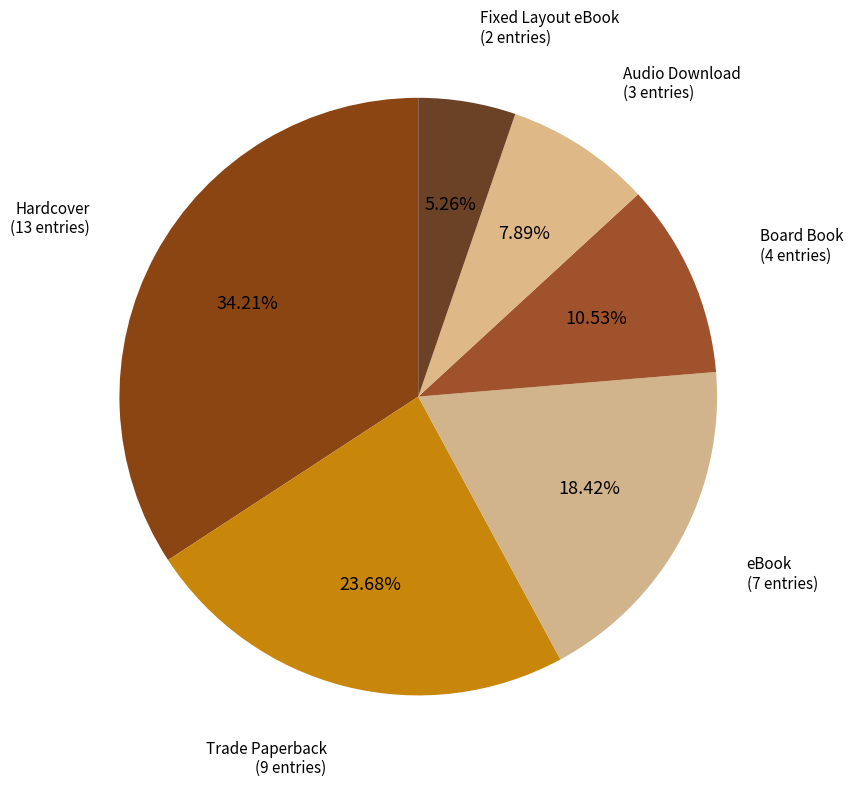

Does any single category account for the majority?

No